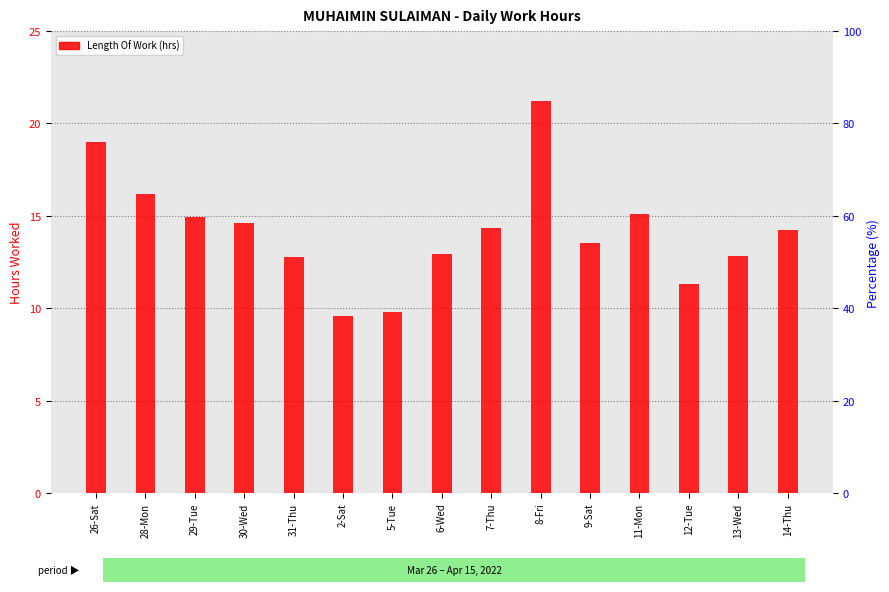

The value at 30-Wed is 14.6. True or false?

True